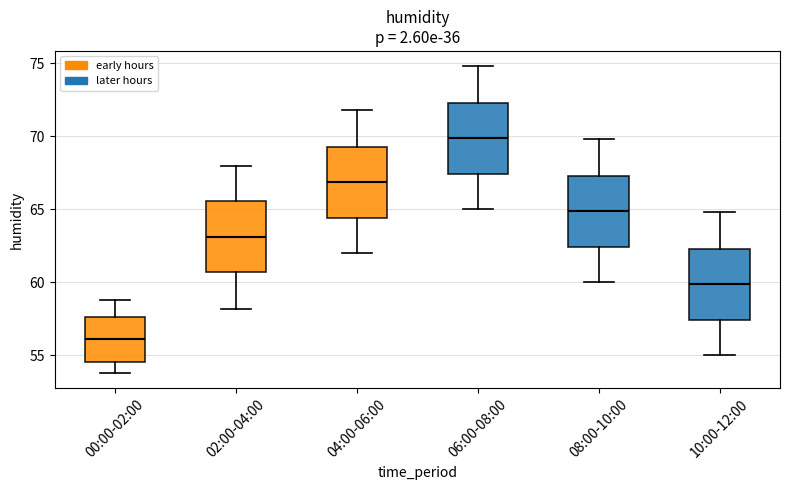

Which box has the highest median line?

06:00-08:00